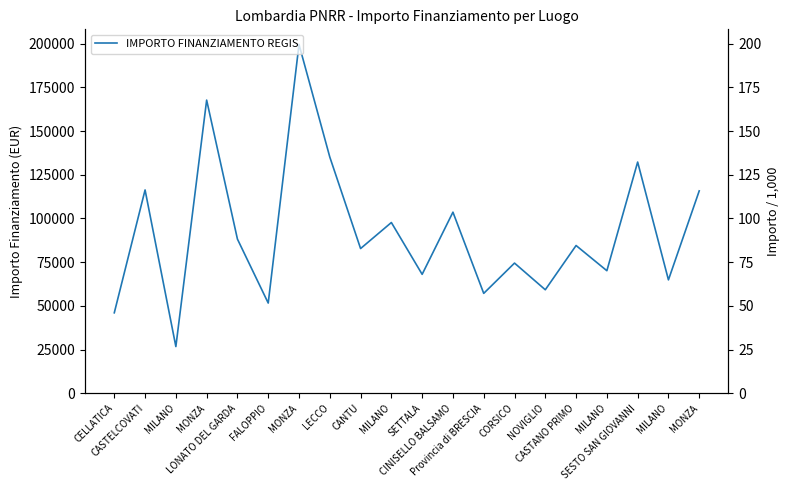

Reading right to left, extract all data points from this chart.

115789.8	64886.6	132279.7	70120.9	84538.8	59229.0	74486.0	57160.7	103619.9	68057.8	97694.9	82798.6	135157.2	199567.7	51620.1	88213.8	167724.8	26730.0	116324.6	46044.5